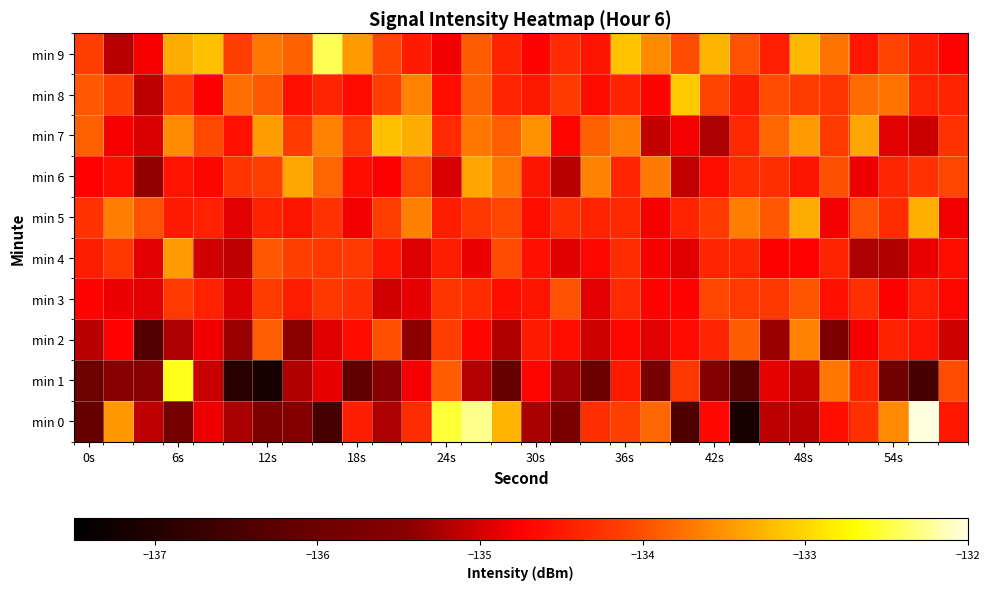

Which series has the widest spread of values?

min 0